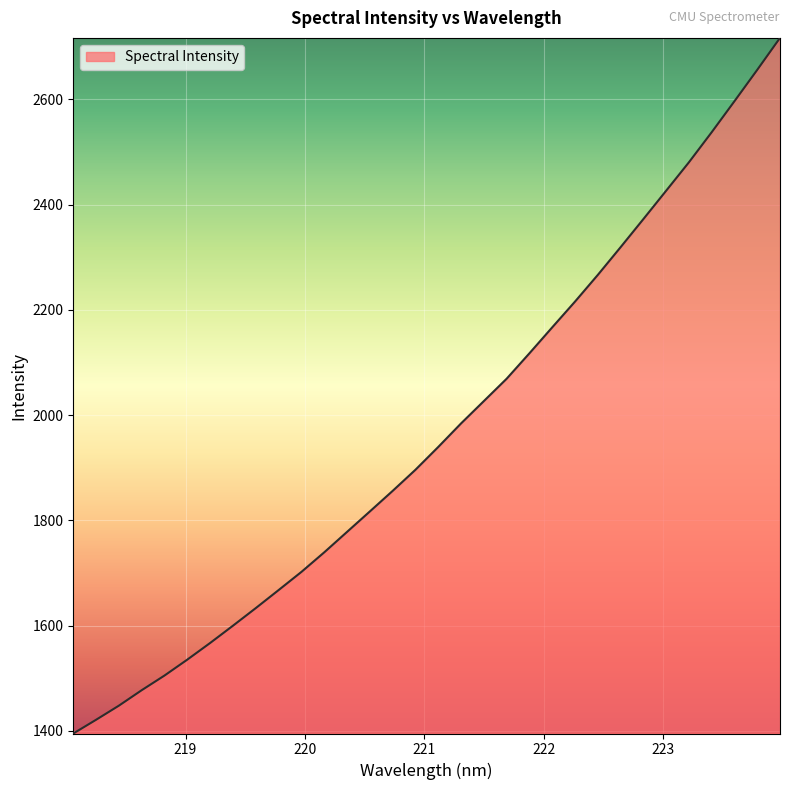

What is the maximum value shown in the chart?

2716.7